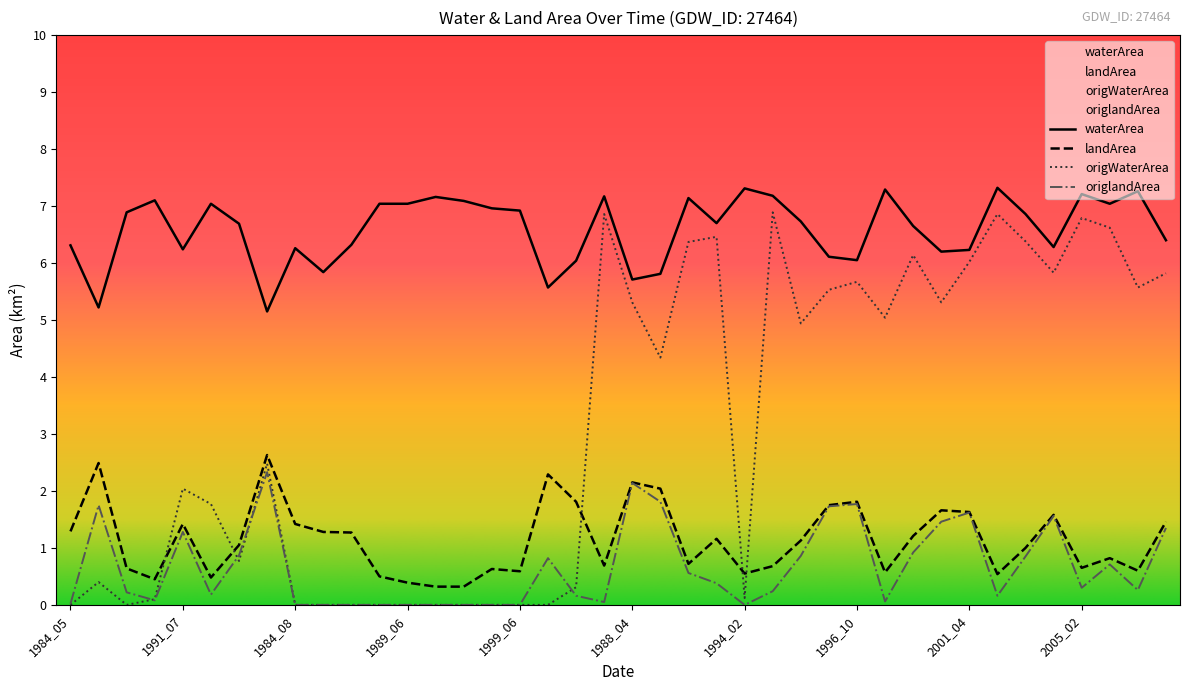

How many times do origWaterArea and landArea cross each other?

5